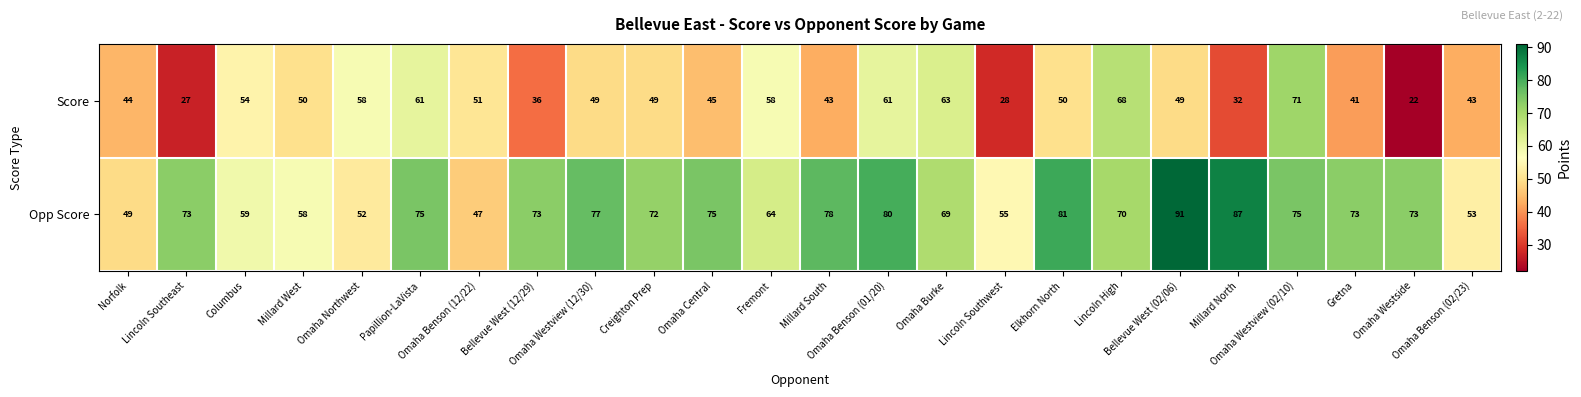

What is the difference between the maximum and minimum values in the Opp Score series?

44